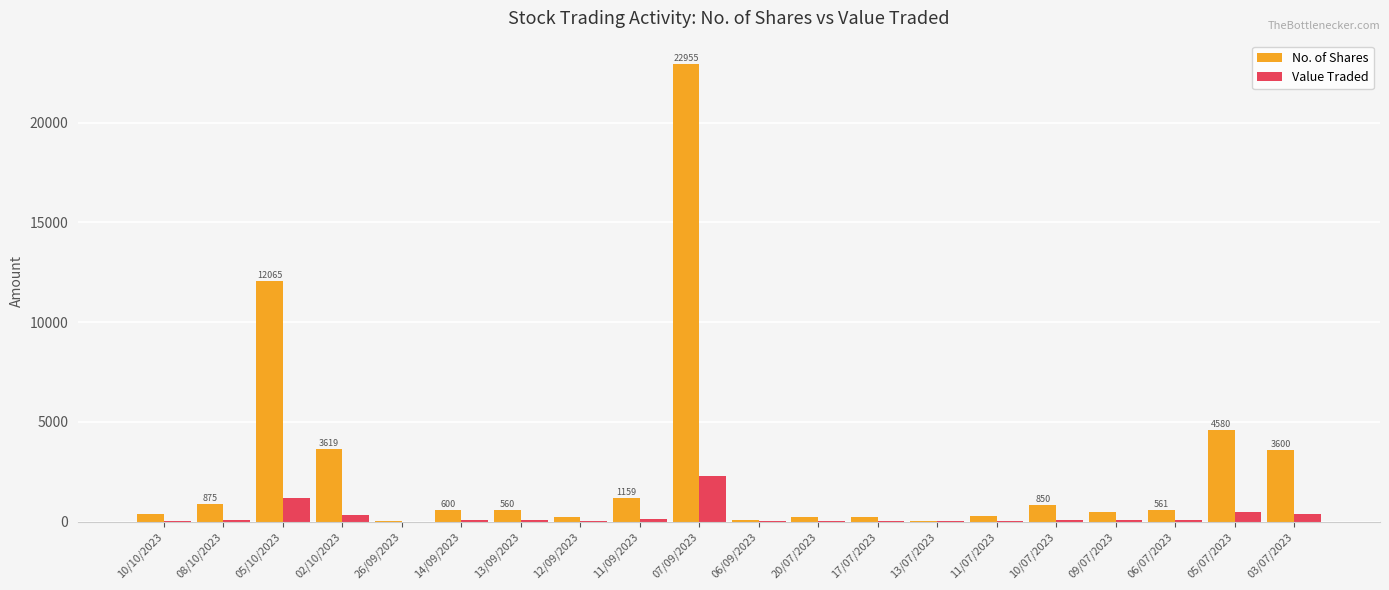

What is the maximum value for No. of Shares?

22955